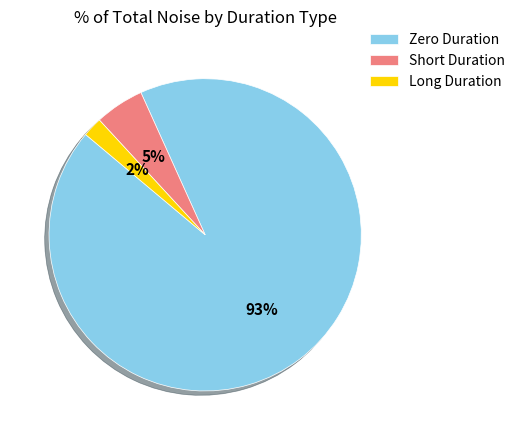

Combined, do Short Duration and Long Duration account for over 50%?

No